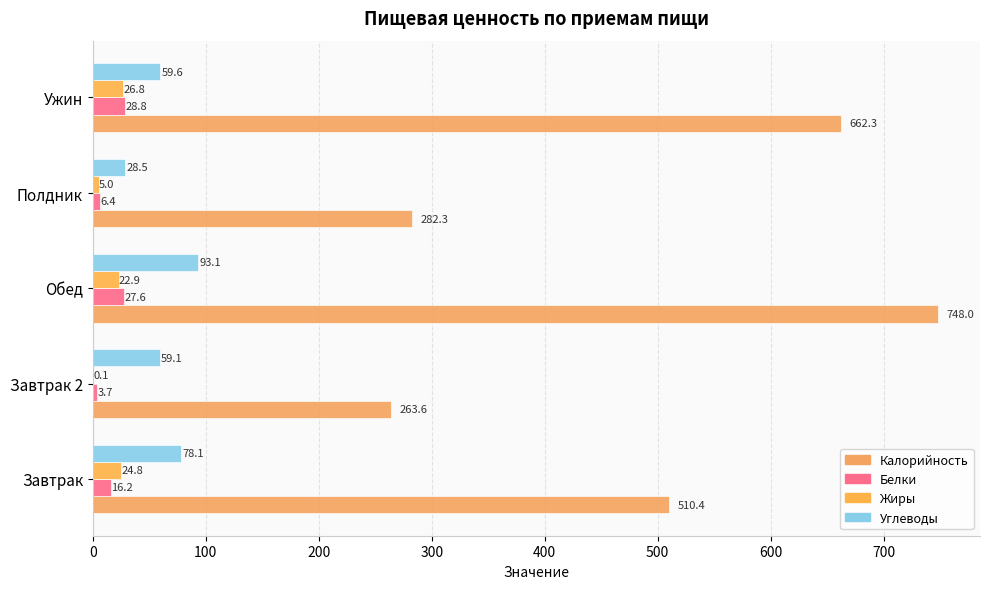

How many values in the Жиры series exceed 22?

3